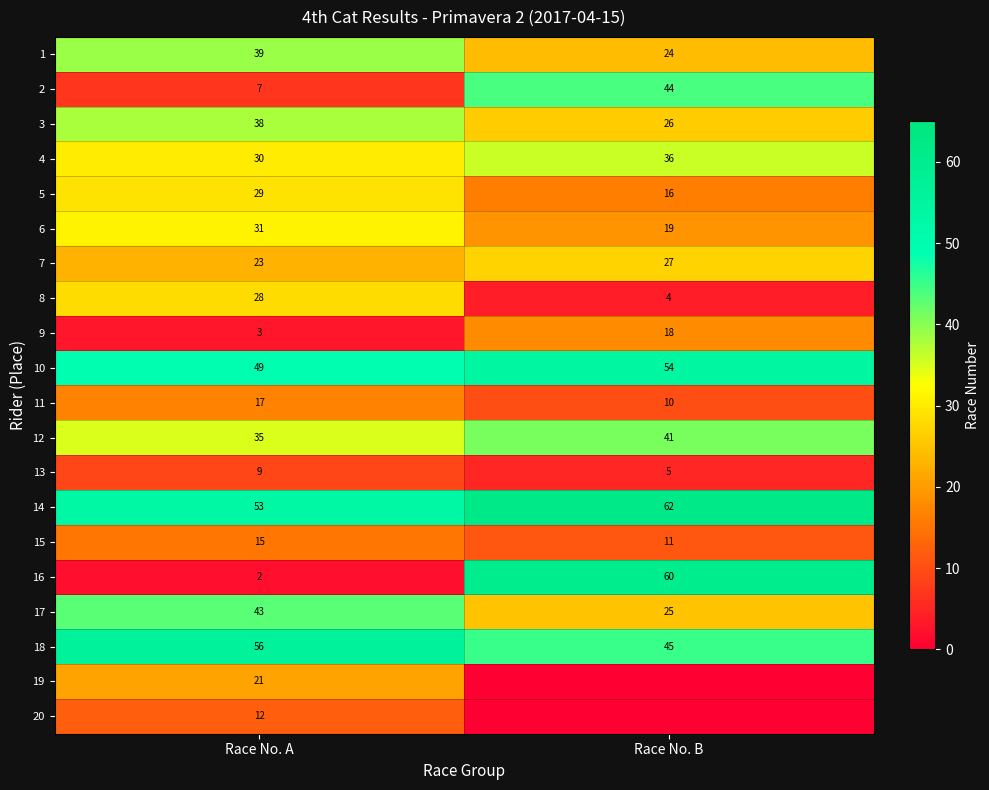

List the labels in order of 10 value, largest first.

Race No. B, Race No. A